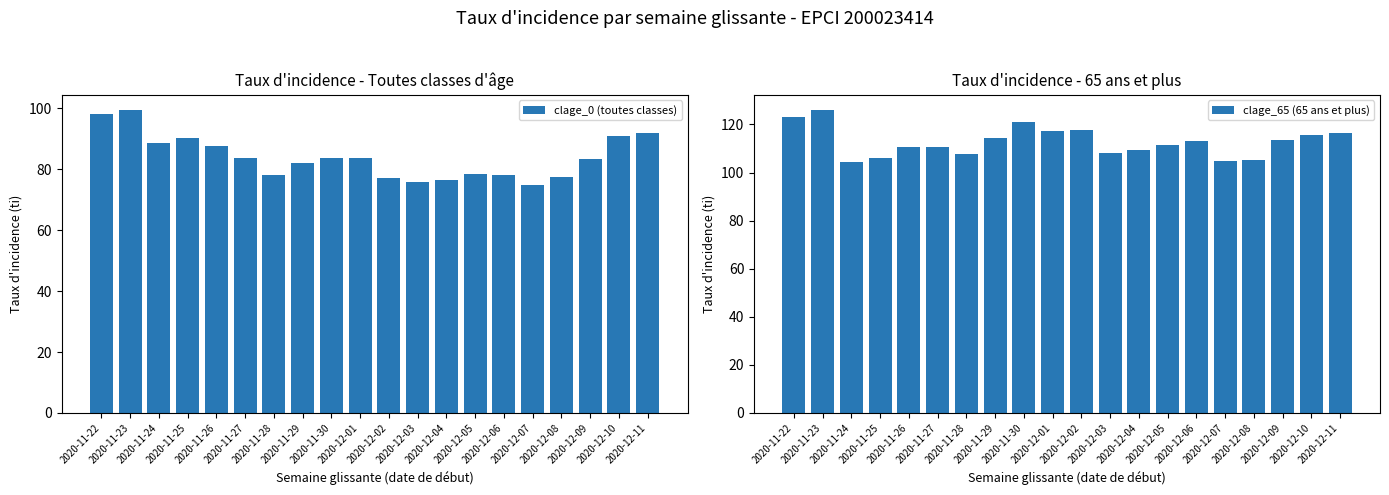

The value of clage_65 (65 ans et plus) at 2020-12-01 is 117.1. True or false?

True